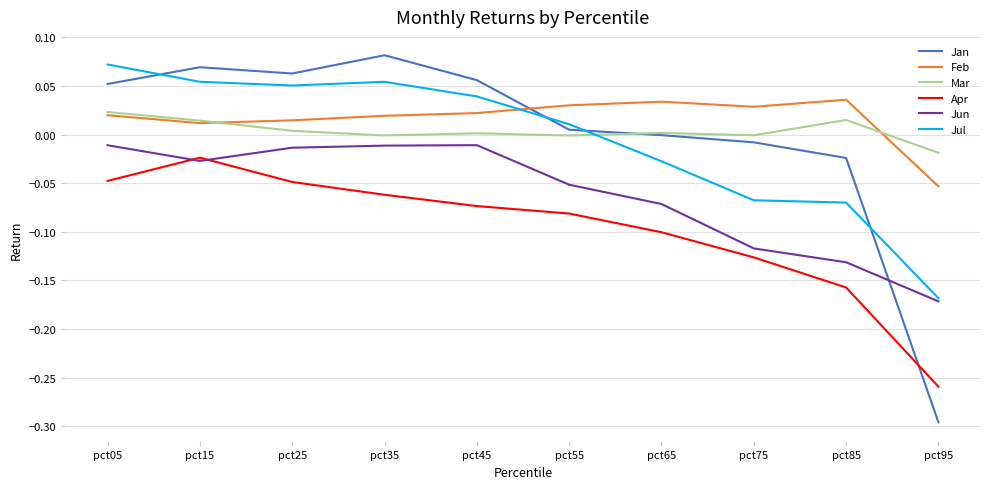

Is it true that Feb equals 0.0 at pct75?

True